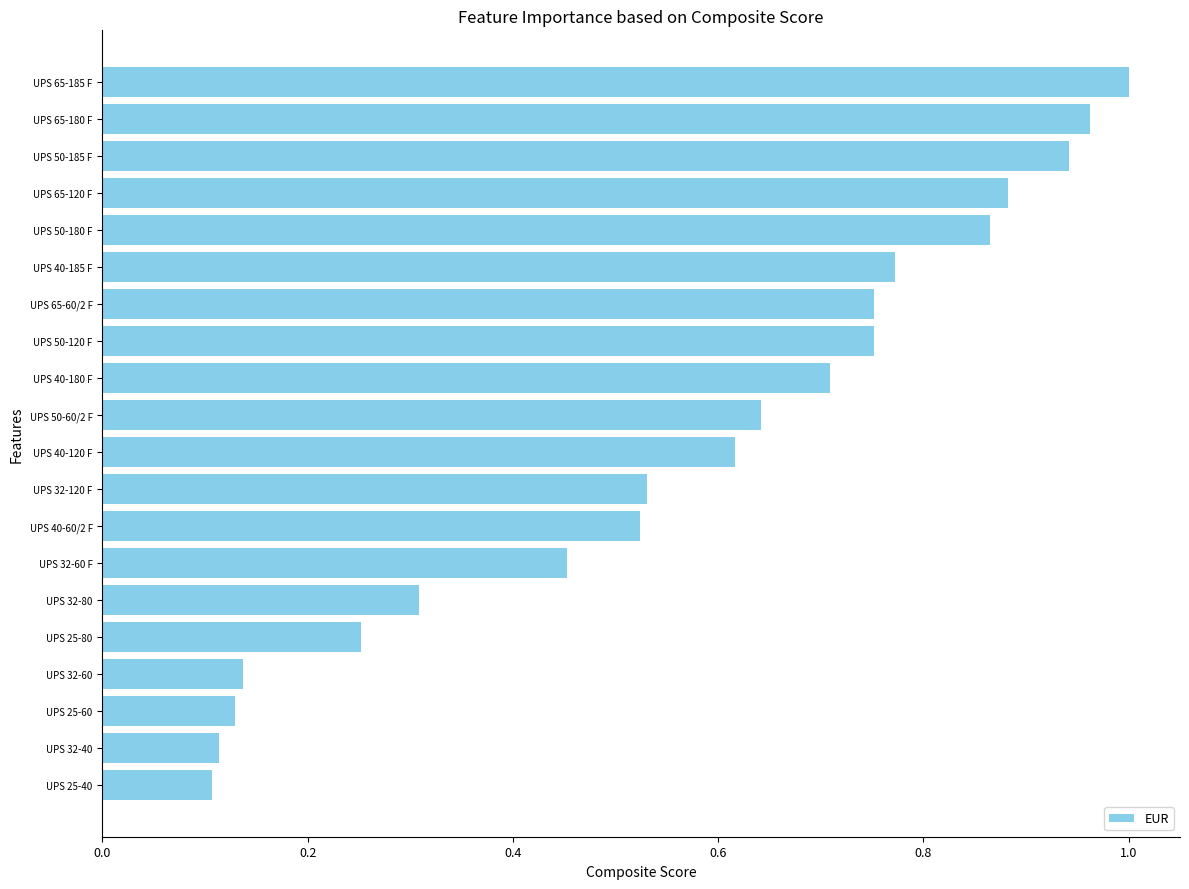

Between UPS 32-60 and UPS 32-80, which is larger?

UPS 32-80